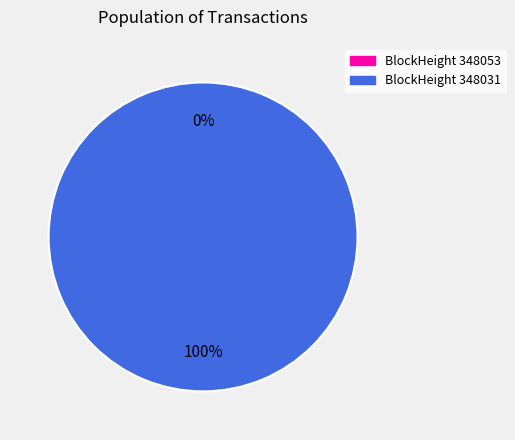

Between 348053 and 348031, which is larger?

348031